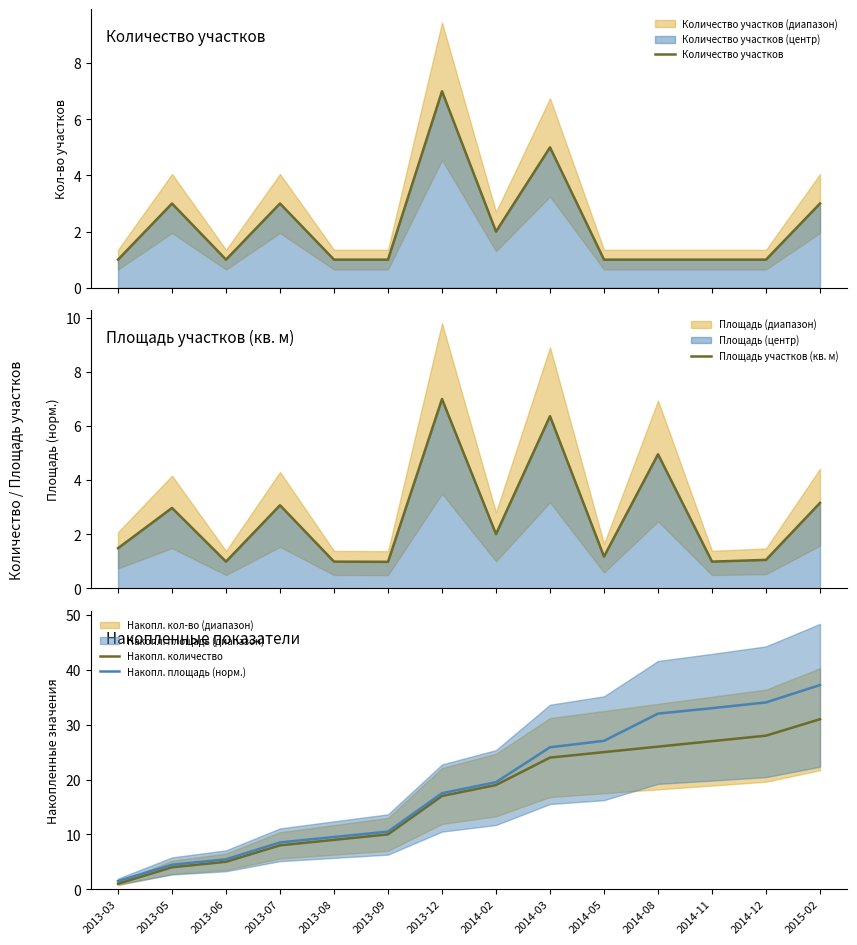

True or false: Накопл. площадь (норм.) has a value of 34.1 at 2014-12.

True